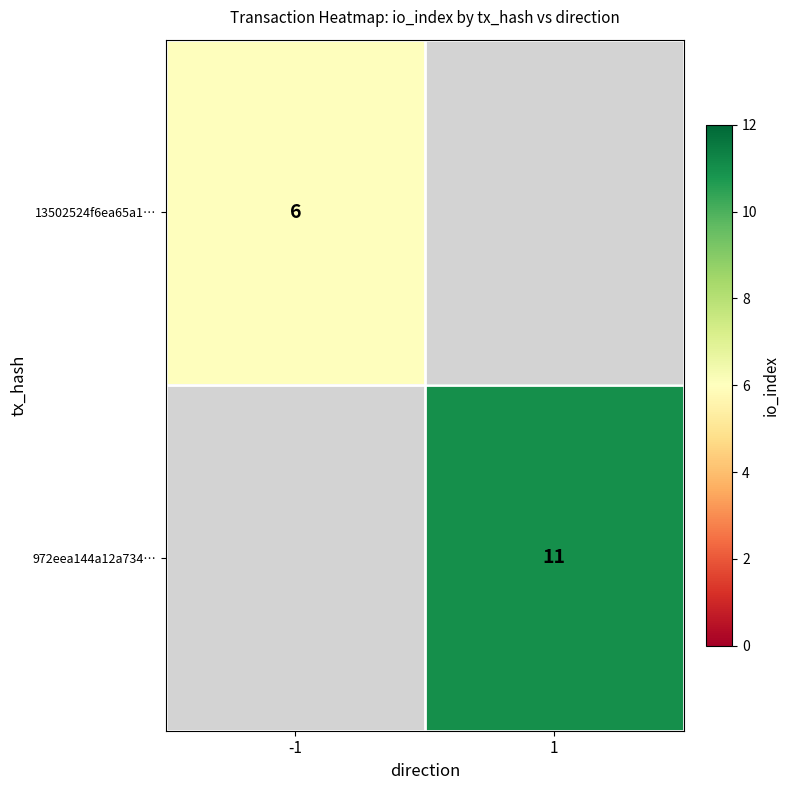

The 972eea144a12a734… series shows 11 at 1. True or false?

True